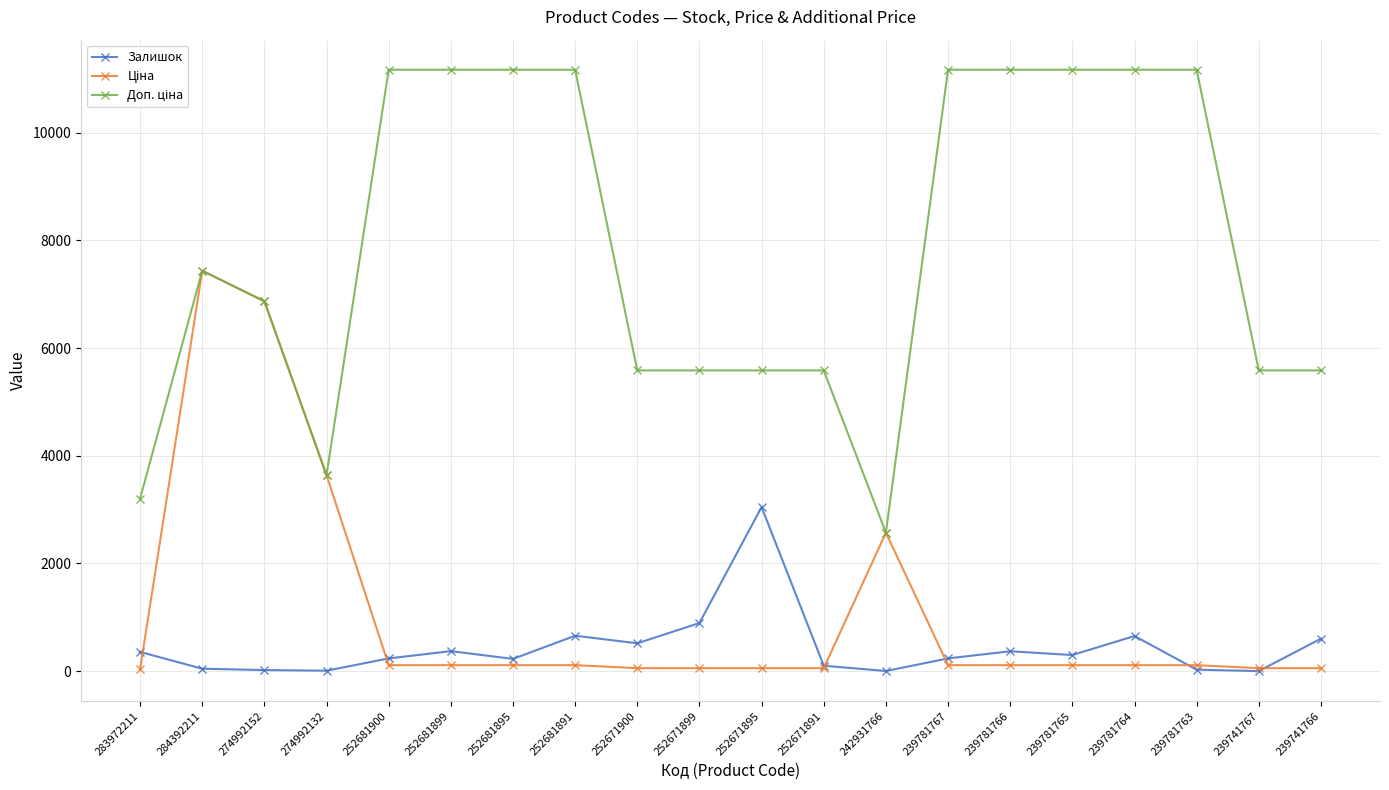

At how many categories does at least one series exceed 4612?

17